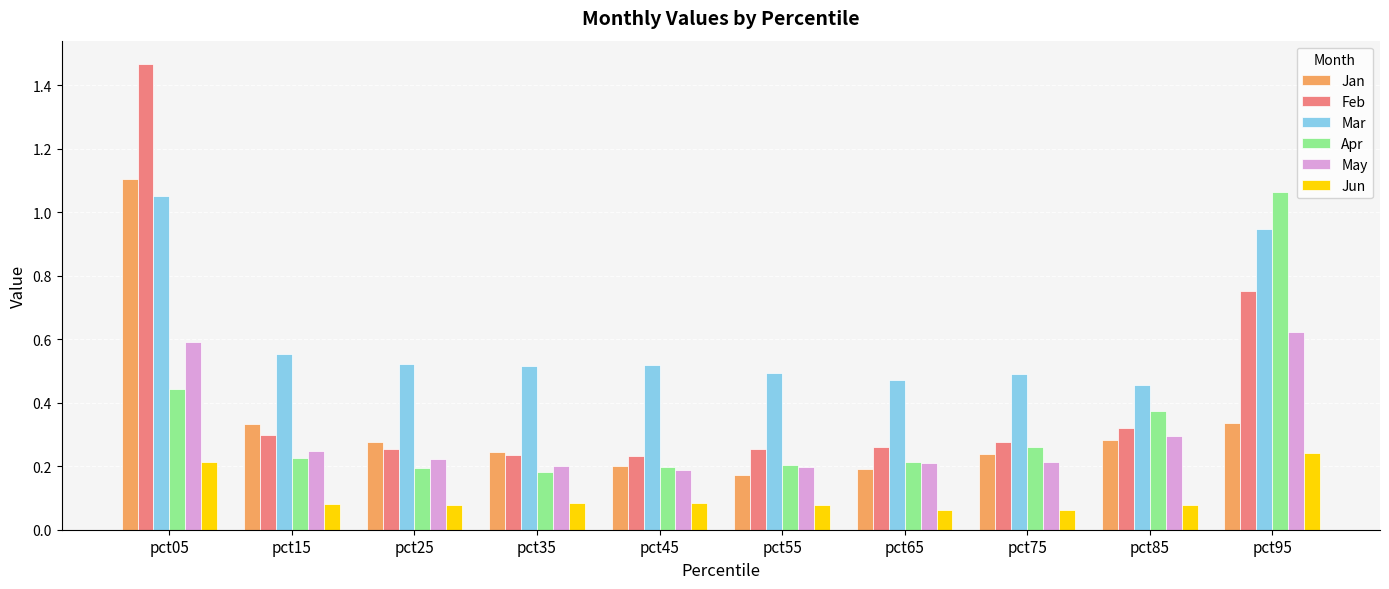

Is the value of Feb at pct15 greater than the value of Jun at pct85?

Yes